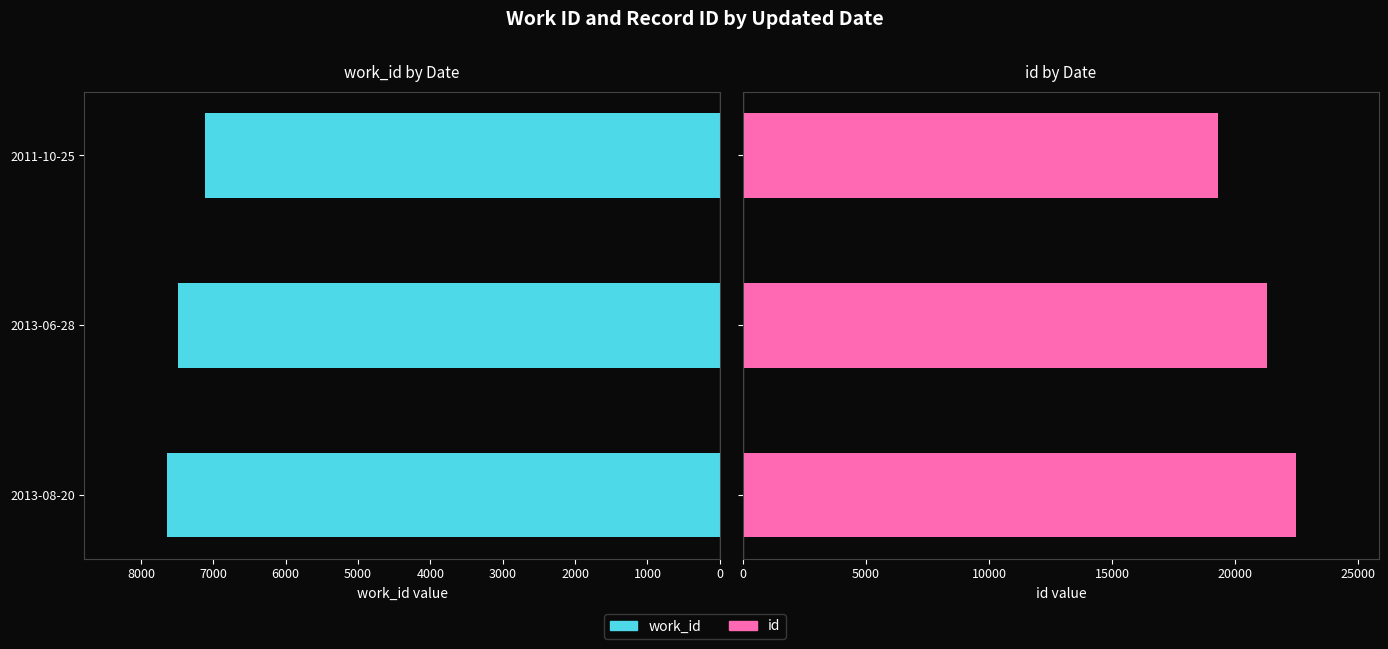

What is the total value across all series at 2013-06-28?

28776